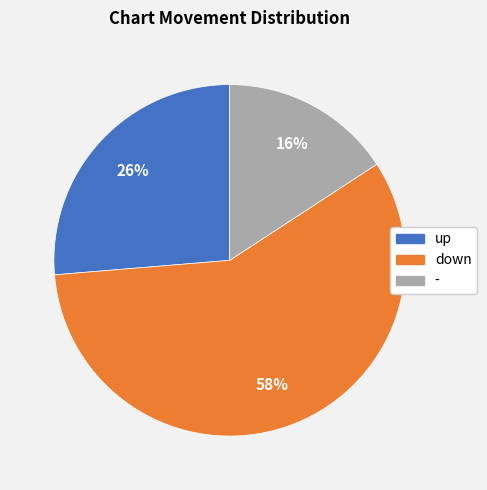

Which slice is the smallest?

-